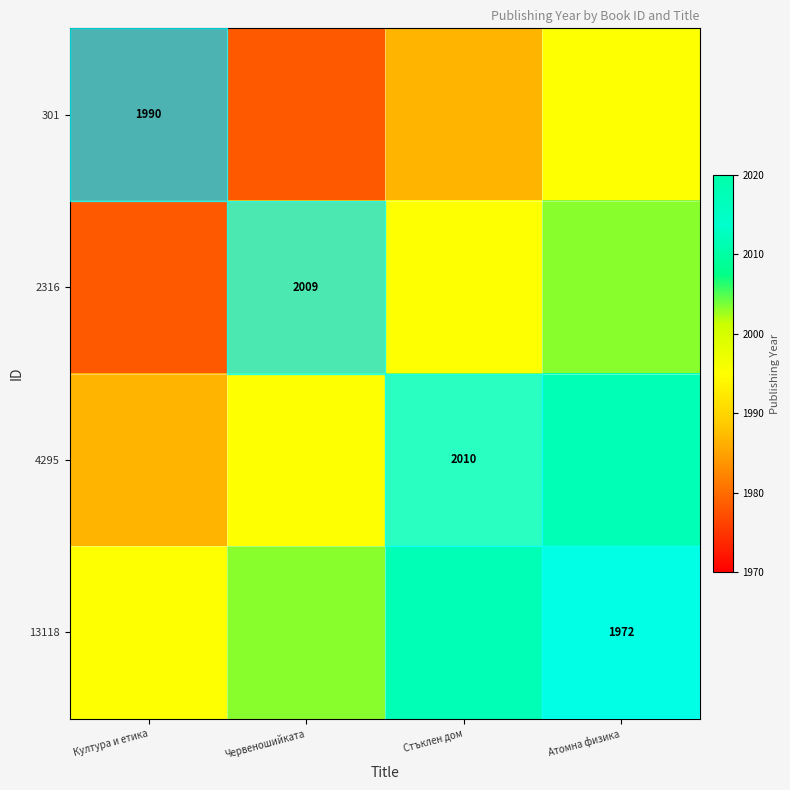

Is the value of 2316 at Червеношийката greater than the value of 13118 at Атомна физика?

Yes